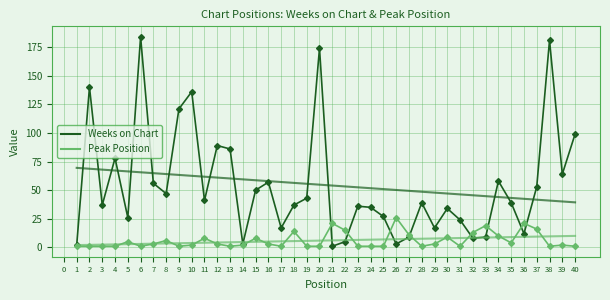

What is the lowest value of the Weeks on Chart series?

1